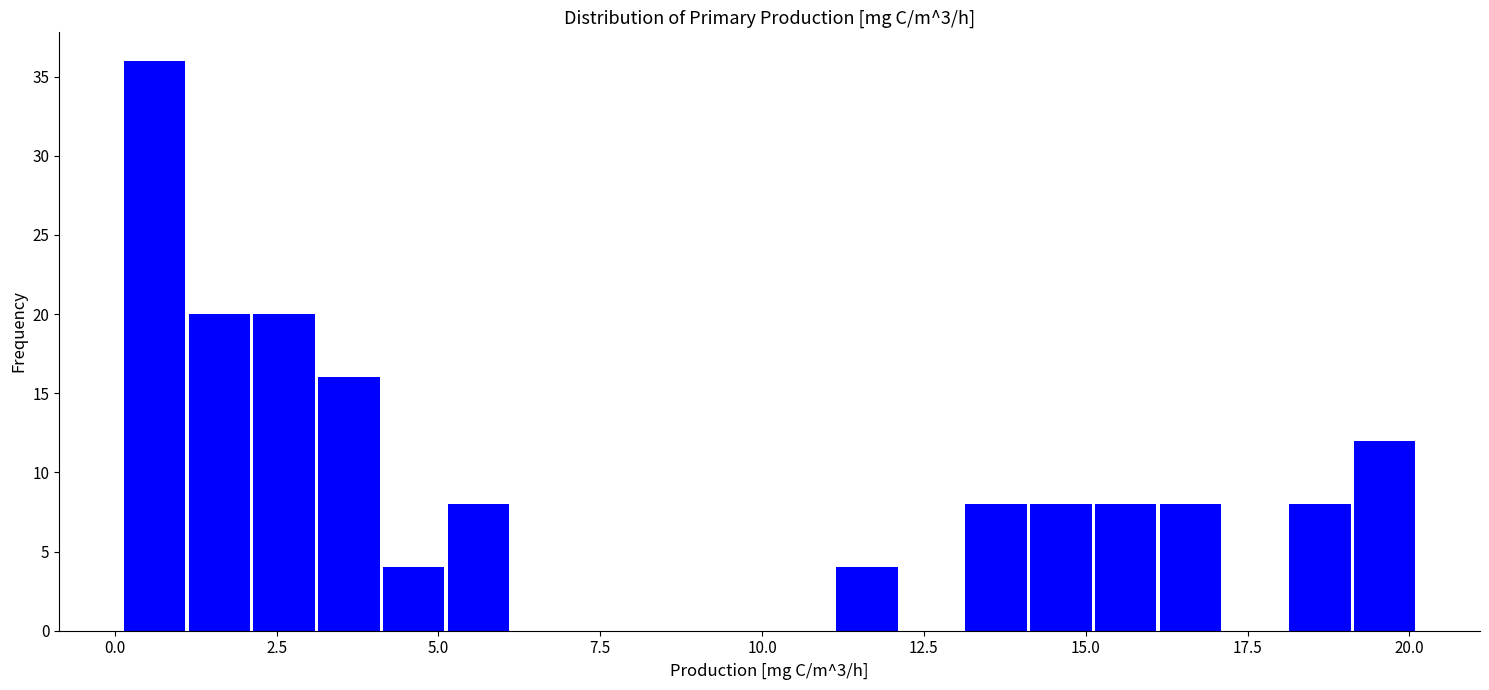

Around what value on the x-axis is the tallest bar? Give the approximate position of its centre, as read against the axis.

0.5